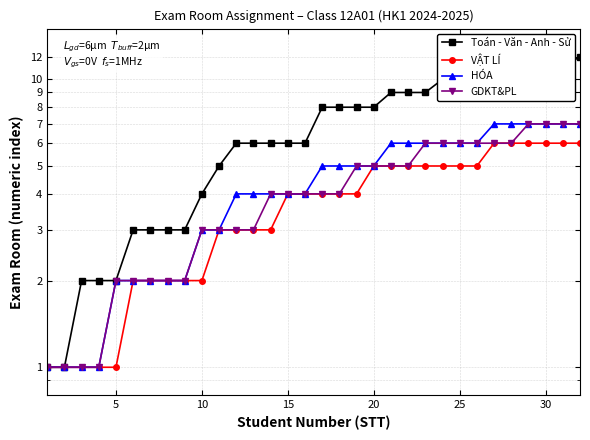

What is the difference between the second highest and minimum values in the HÓA series?

6